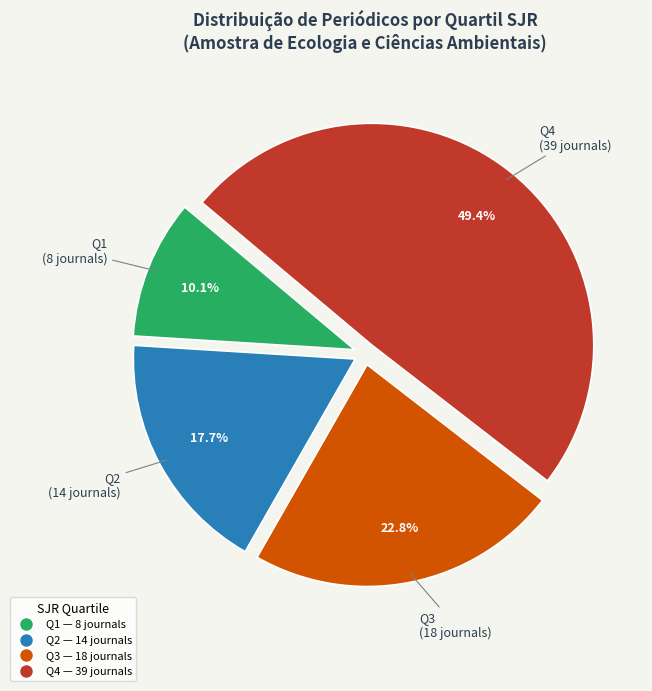

Is it true that Q3 is 23% of the pie?

True